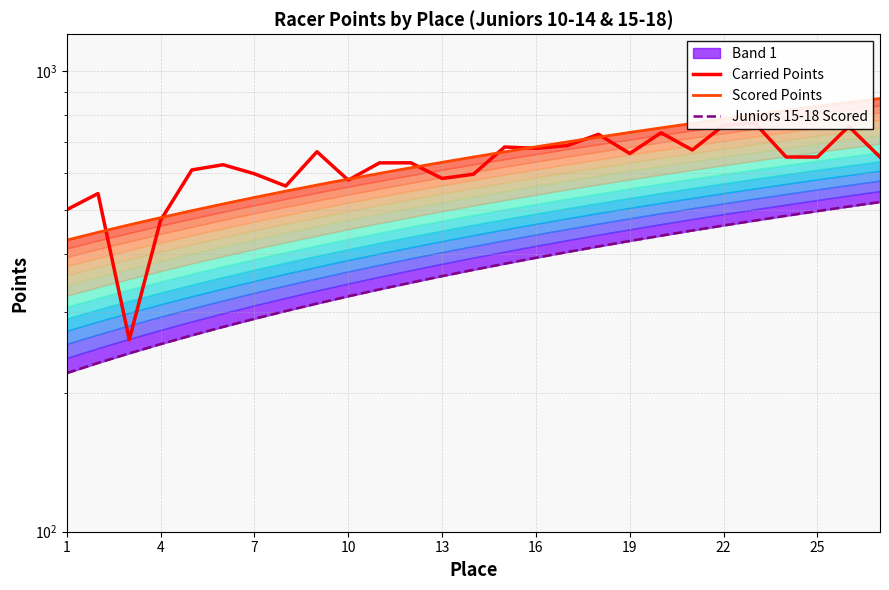

What is the average value of the Juniors 15-18 Scored series?

370.0